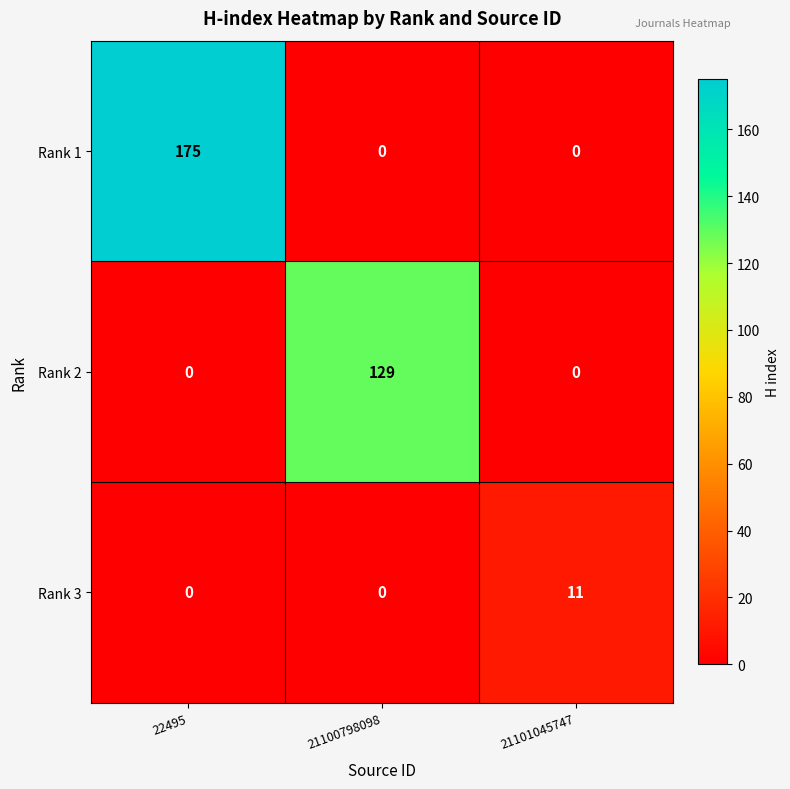

At how many categories does at least one series exceed 21?

2